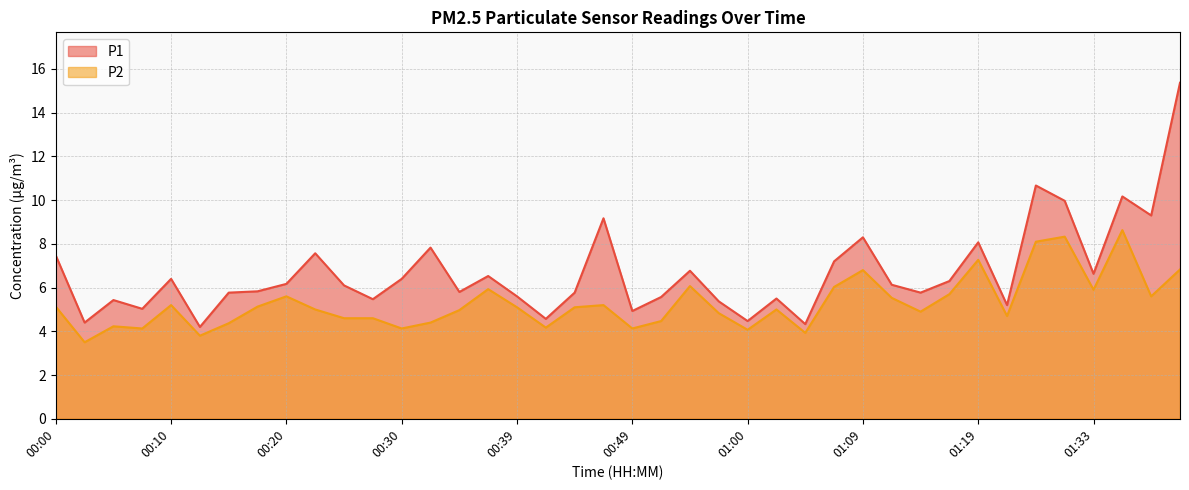

Is the value of P2 at 01:00 greater than the value of P1 at 00:02?

No